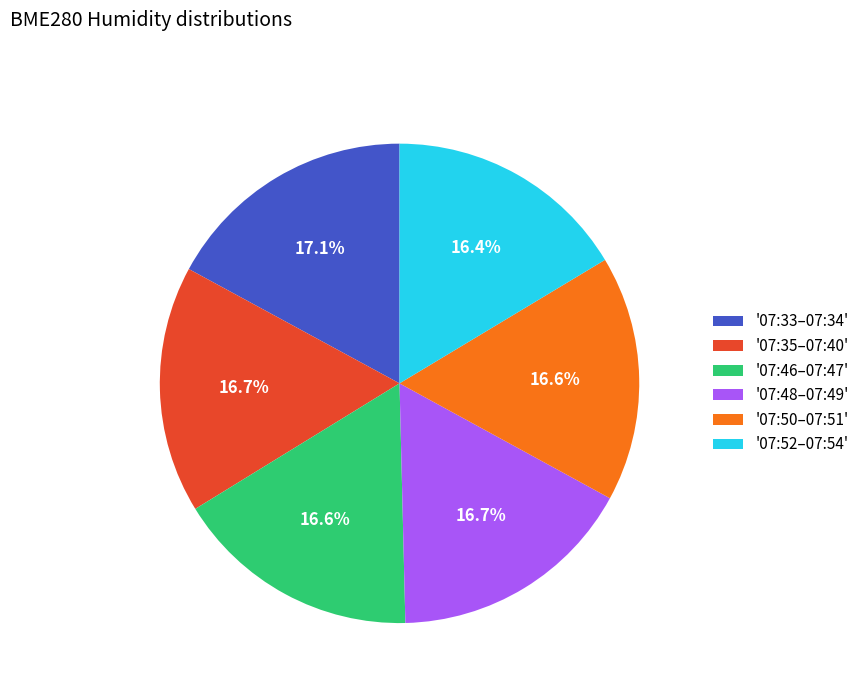

Does '07:33–07:34' account for over 50% of the chart?

No